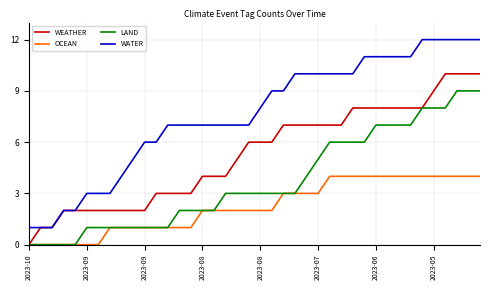

Which series has the widest spread of values?

WATER